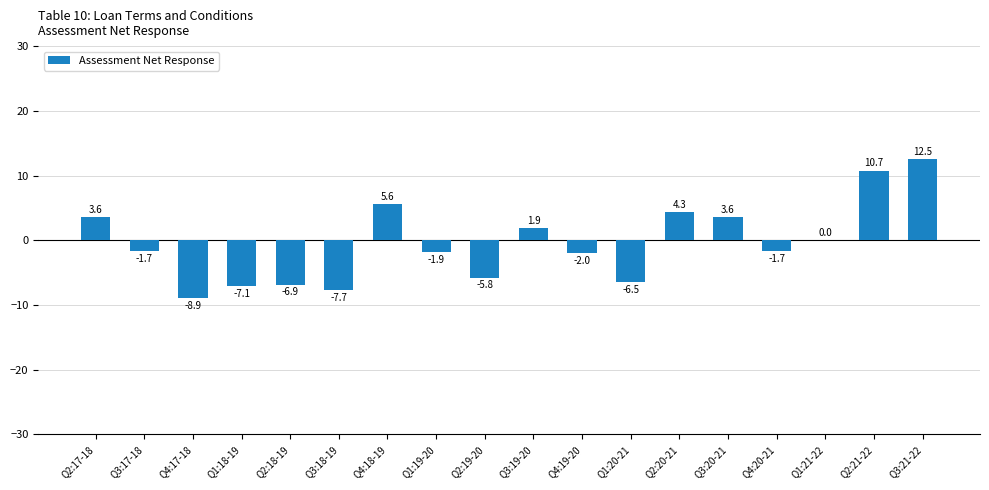

Read the value at Q2:21-22.

10.7